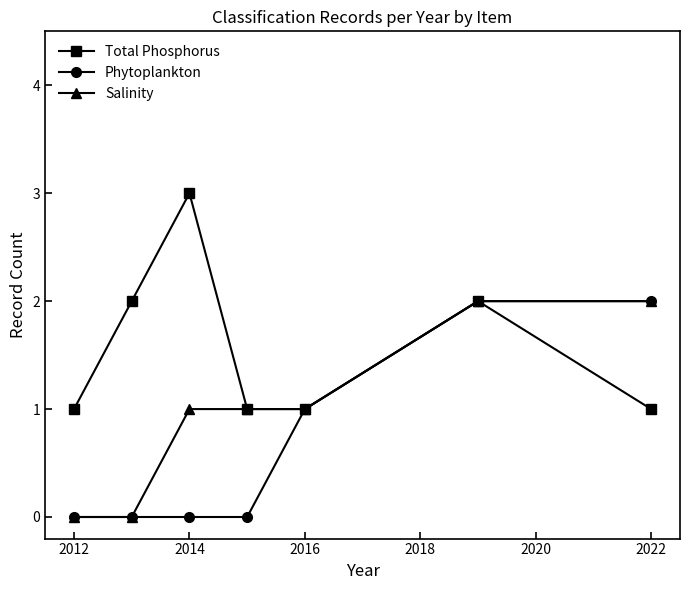

Rank the series by their average value, from highest to lowest.

Total Phosphorus, Salinity, Phytoplankton